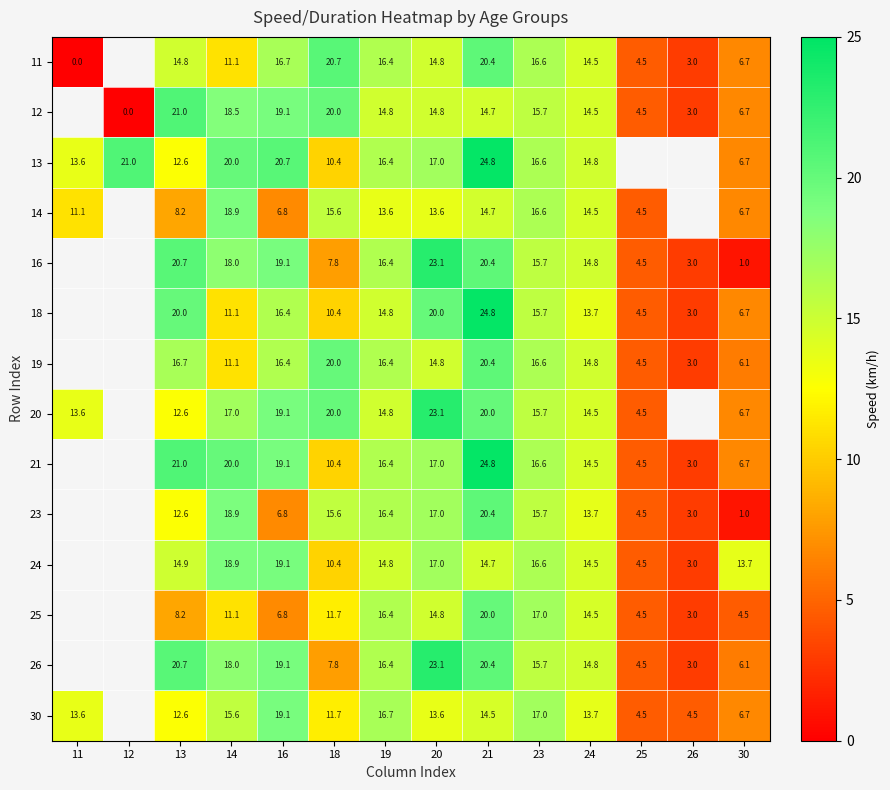

Is it true that 20 equals 17.0 at 14?

True